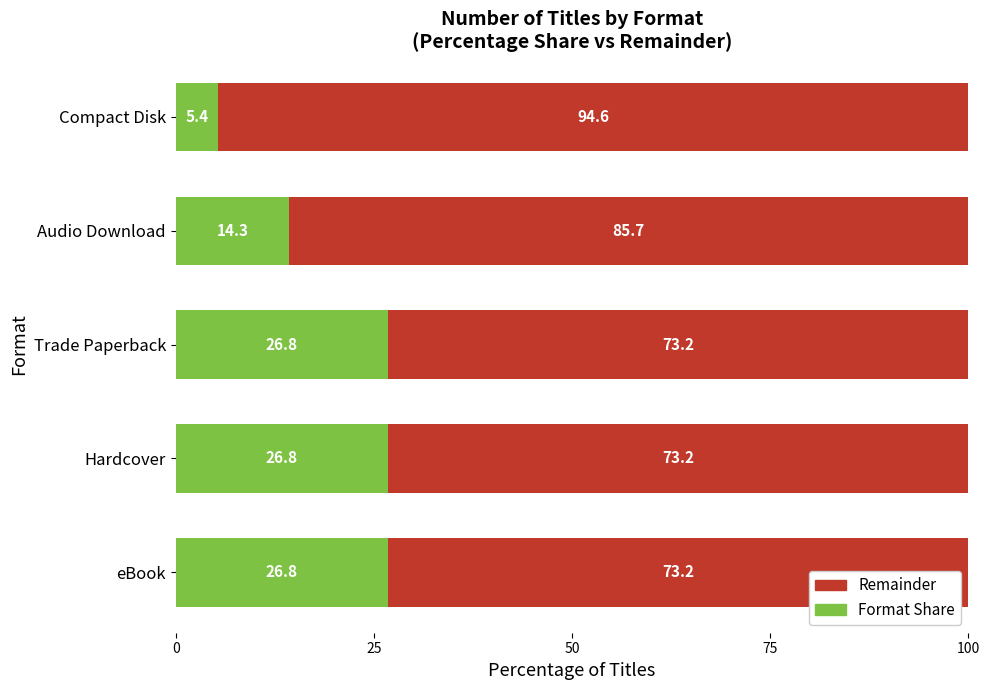

What is the total value across all series at Trade Paperback?

100.0